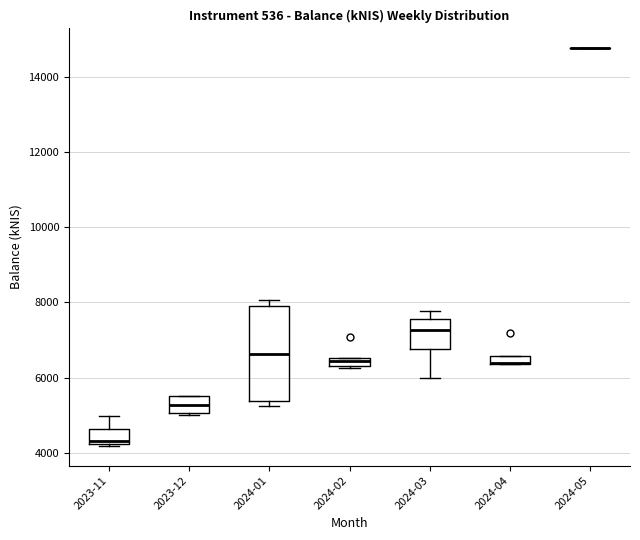

Where does the median line of the box for 2024-01 sit on the y-axis? The values are not printed on the chart, so give them approximately, as read against the axis.

6600